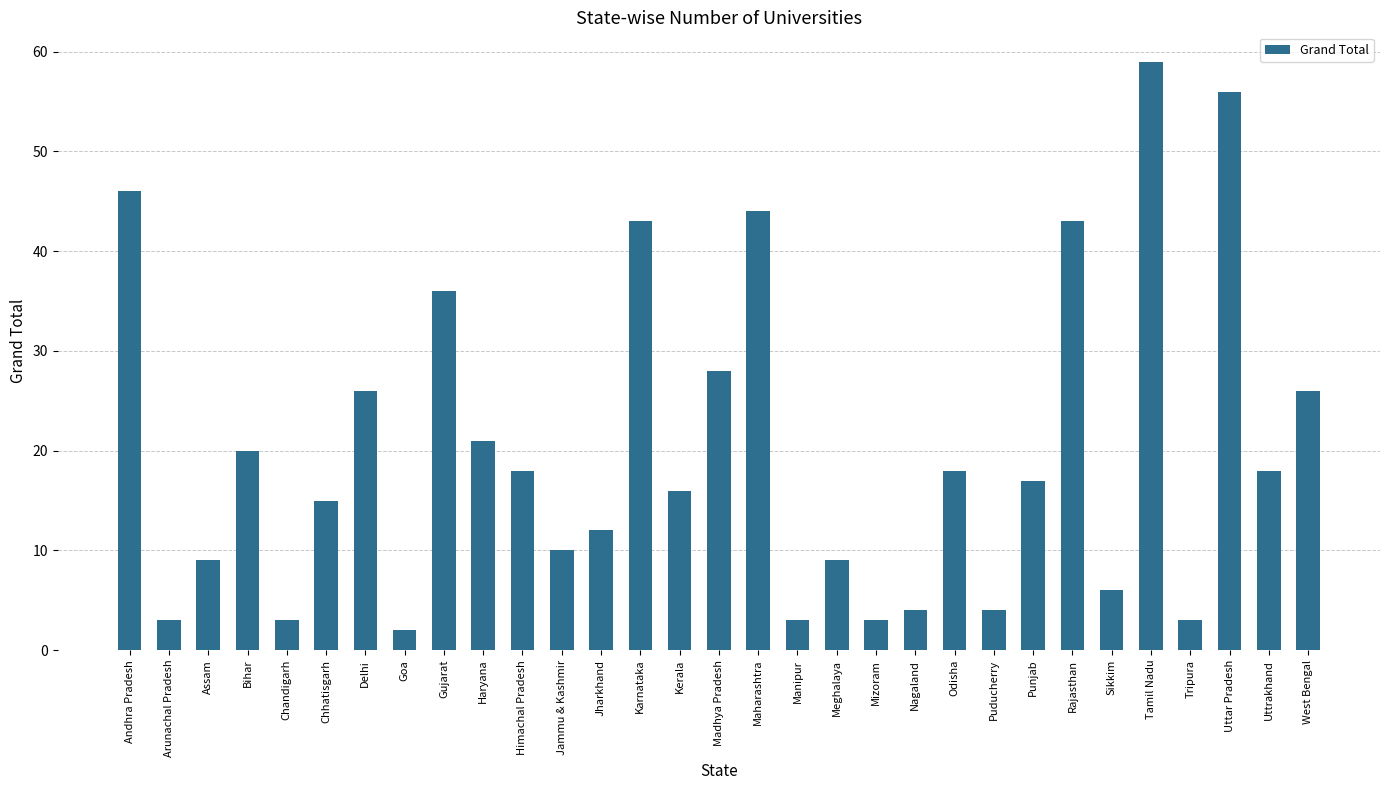

Reading left to right, what are all the values shown in this chart?

46	3	9	20	3	15	26	2	36	21	18	10	12	43	16	28	44	3	9	3	4	18	4	17	43	6	59	3	56	18	26